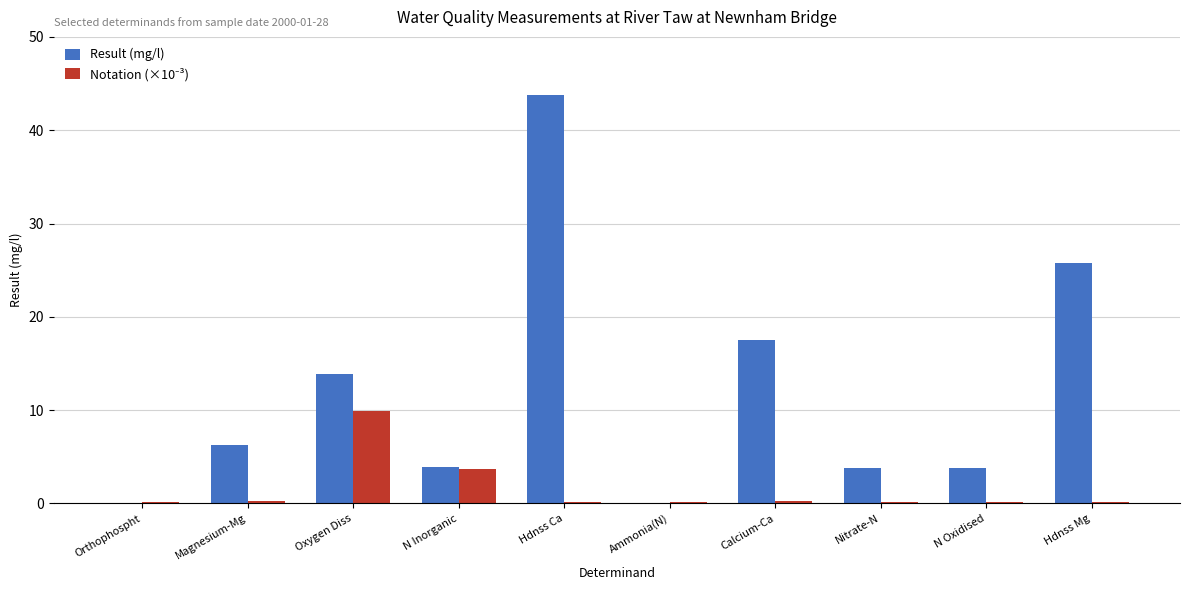

Are the bars grouped side by side (vs. stacked)?

Yes